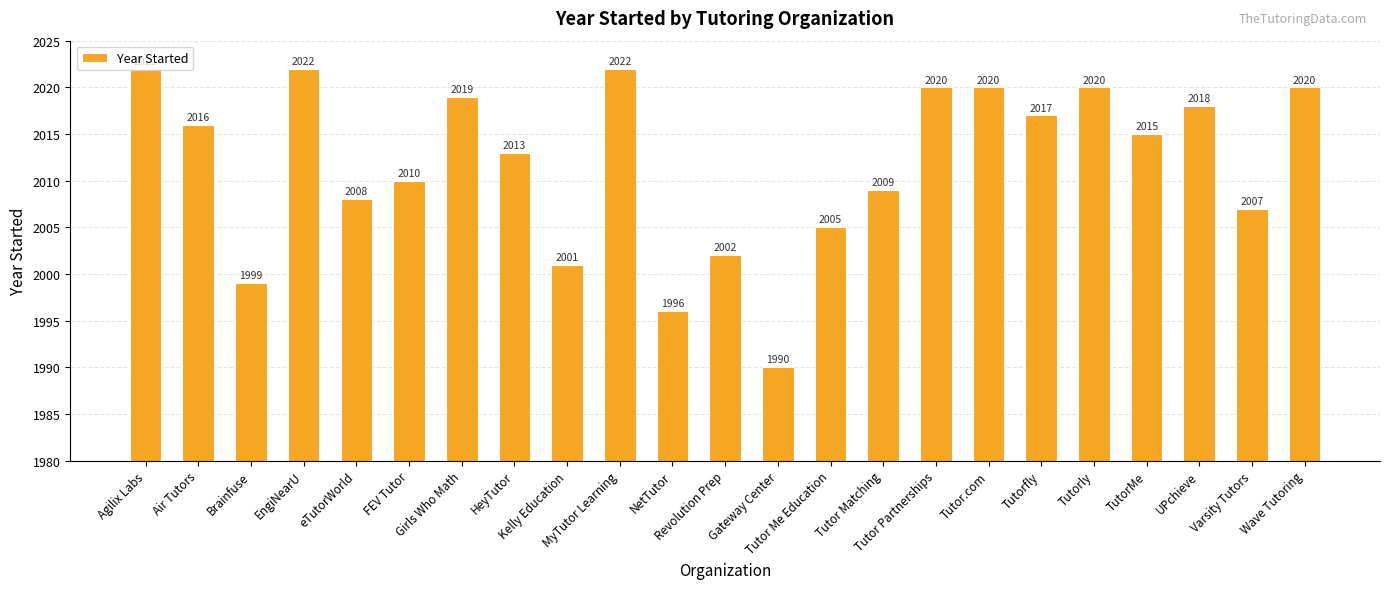

Are the bars horizontal?

No